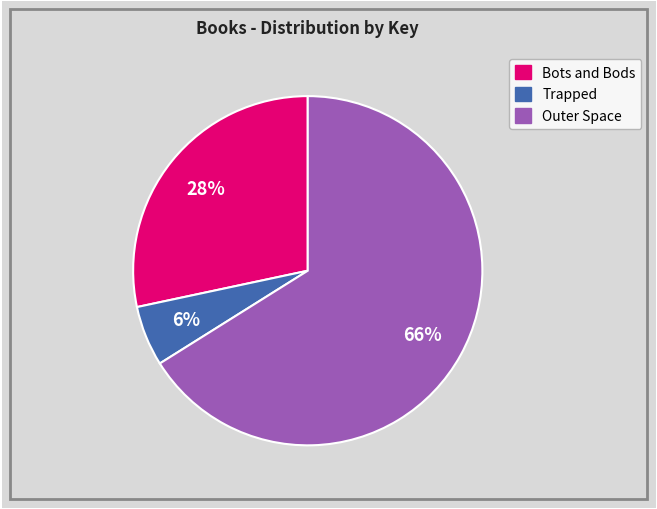

To the nearest percent, what is the combined percentage of Outer Space and Bots and Bods?

94%